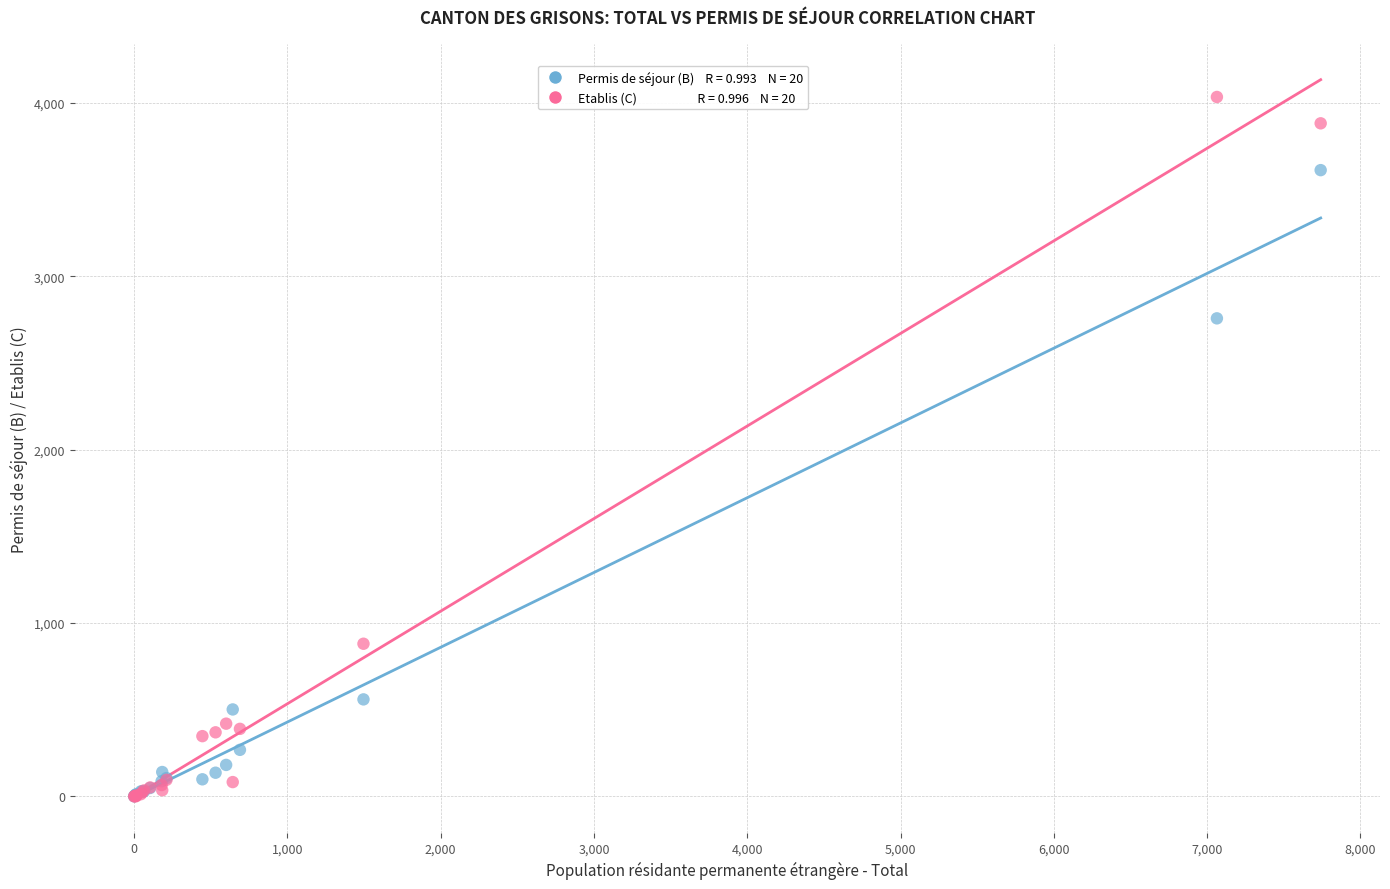

Across all series, what Y value is closest to 2017?

2757